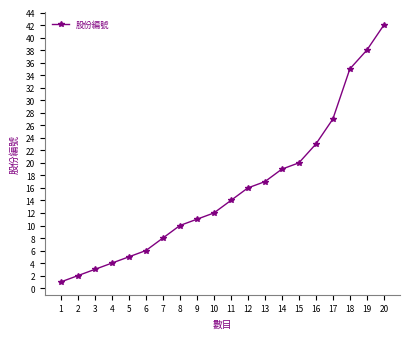

Rank the categories by value from lowest to highest.

1, 2, 3, 4, 5, 6, 7, 8, 9, 10, 11, 12, 13, 14, 15, 16, 17, 18, 19, 20